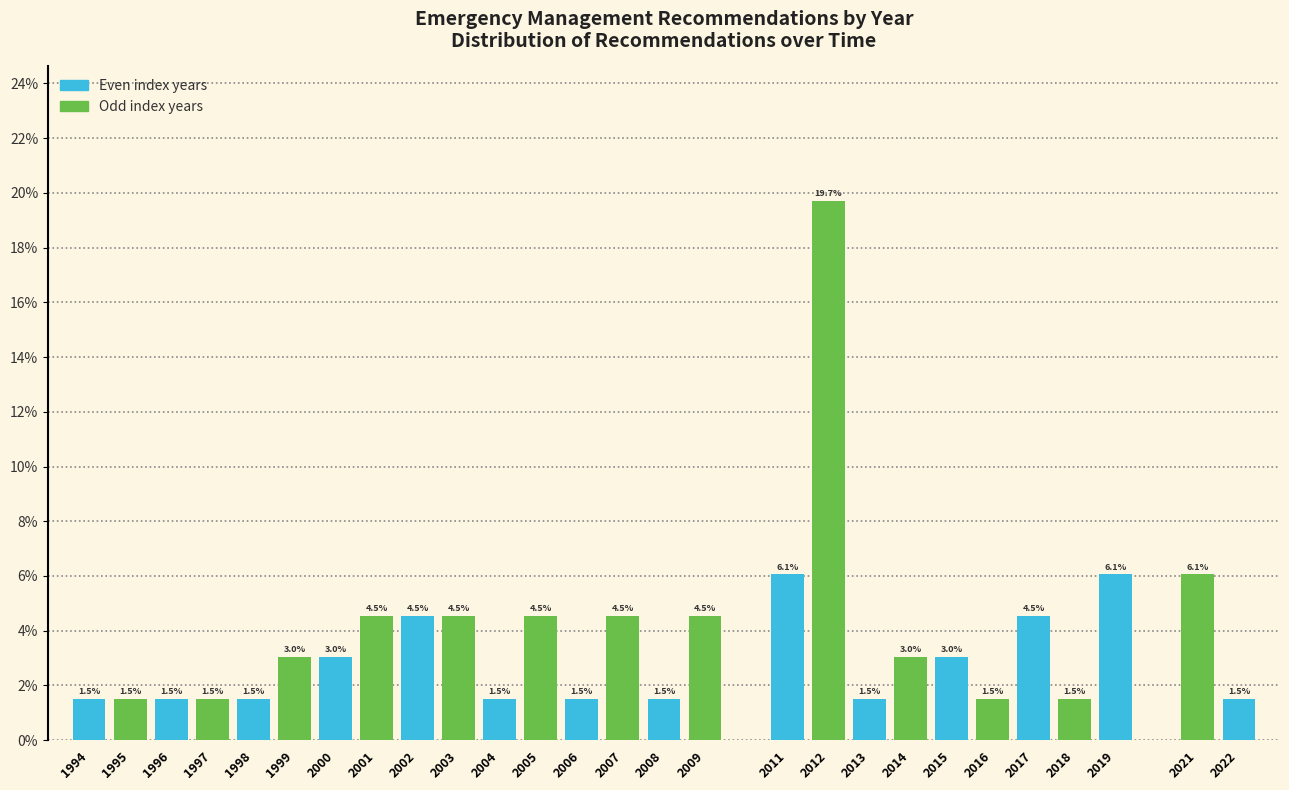

Reading left to right, extract all data points from this chart.

1.5	1.5	1.5	1.5	1.5	3.0	3.0	4.5	4.5	4.5	1.5	4.5	1.5	4.5	1.5	4.5	6.1	19.7	1.5	3.0	3.0	1.5	4.5	1.5	6.1	6.1	1.5